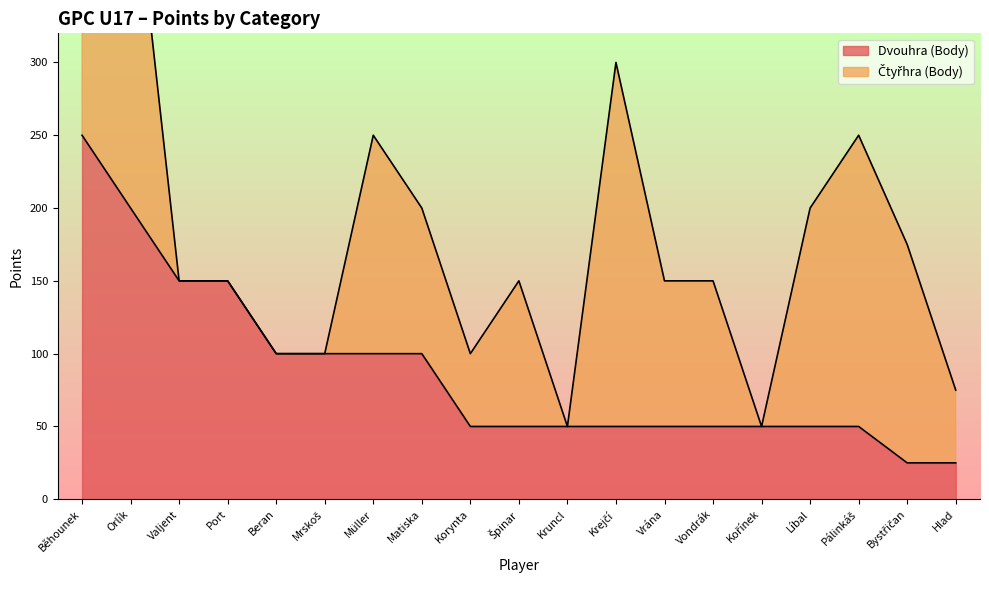

What is the difference between the maximum and second lowest values?

225